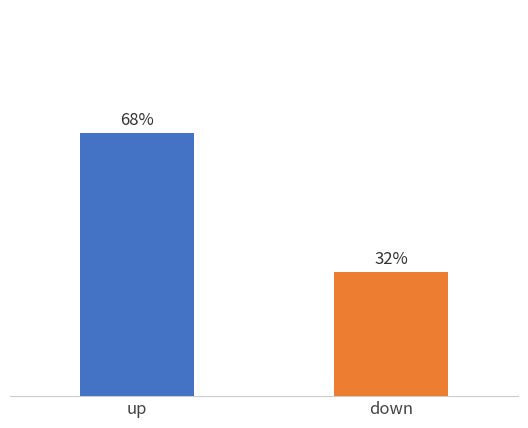

What is the average value?

50